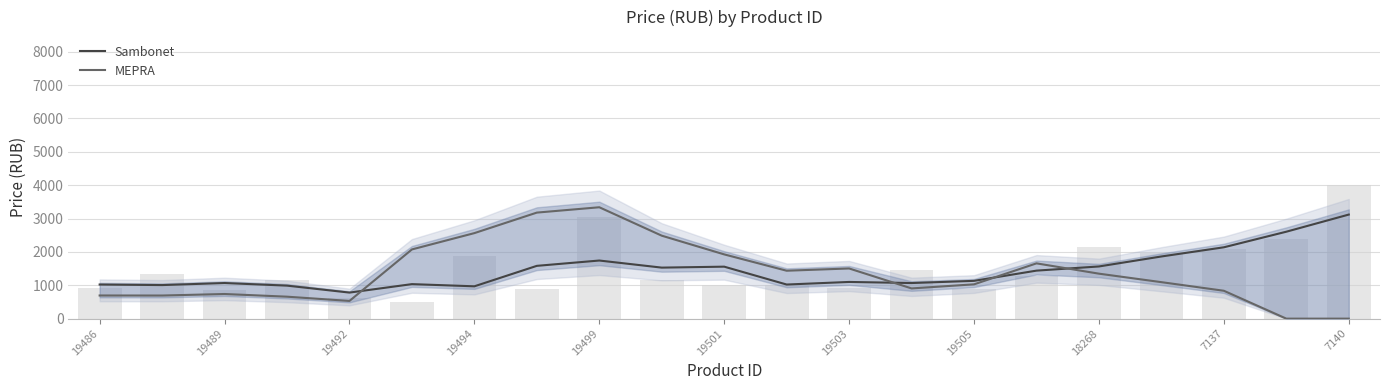

What is the difference between the highest and lowest values at 19?

2606.0